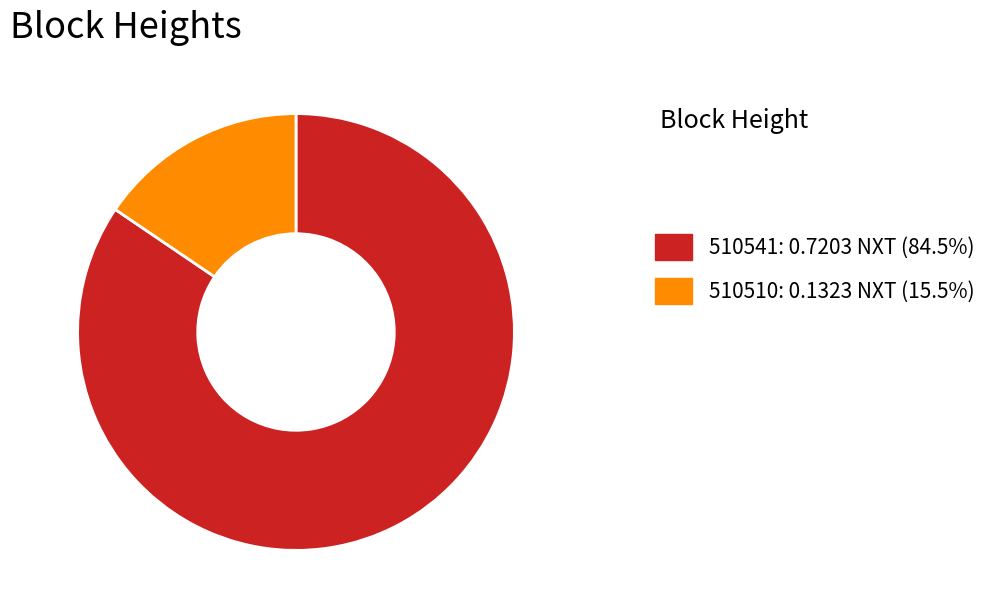

How many segments does this pie chart have?

2